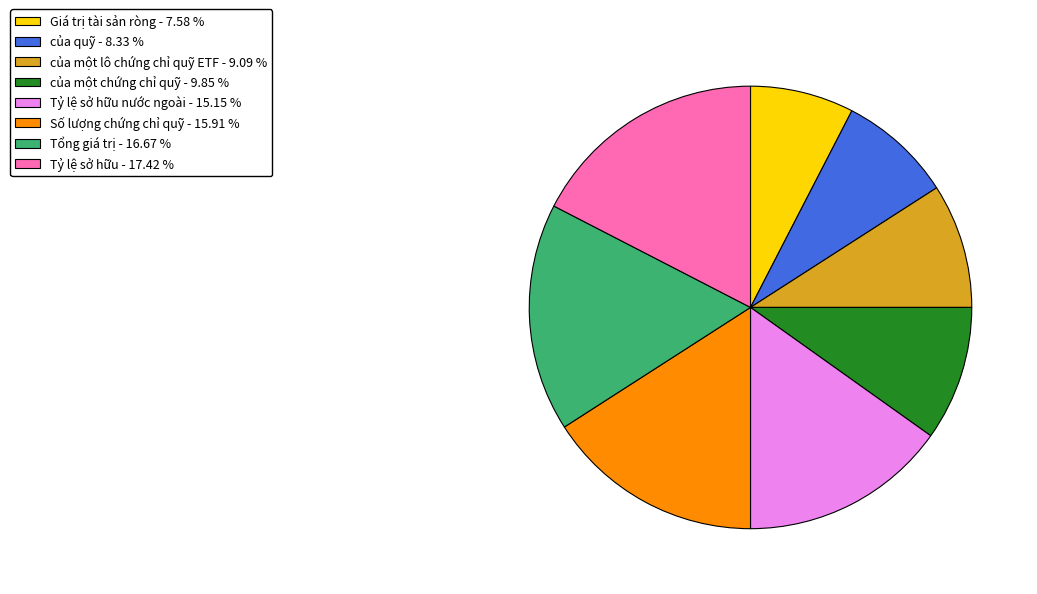

Does any single category account for the majority?

No